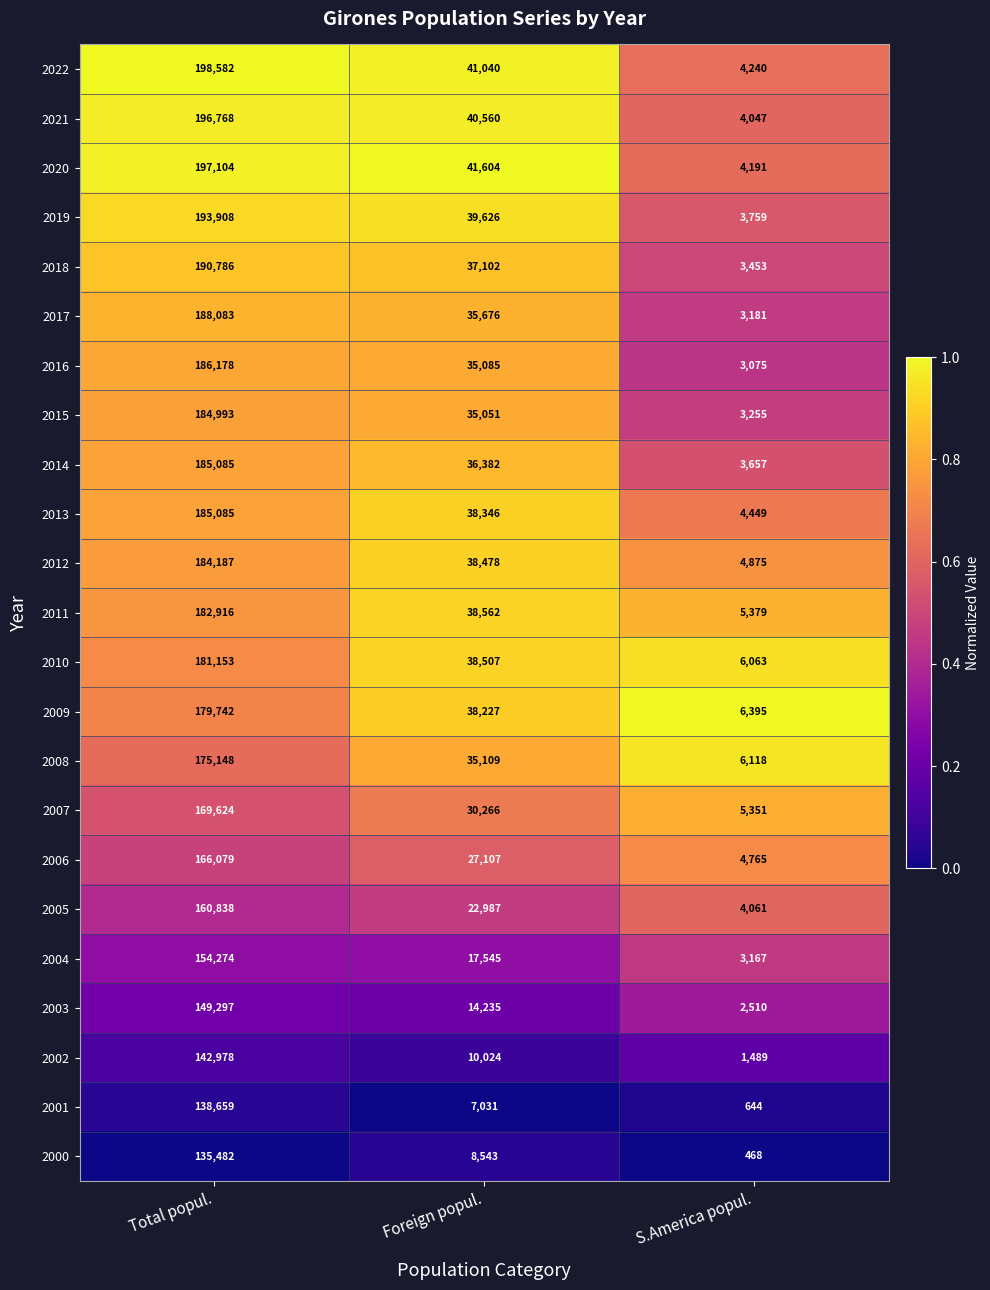

How many series are shown in this chart?

23